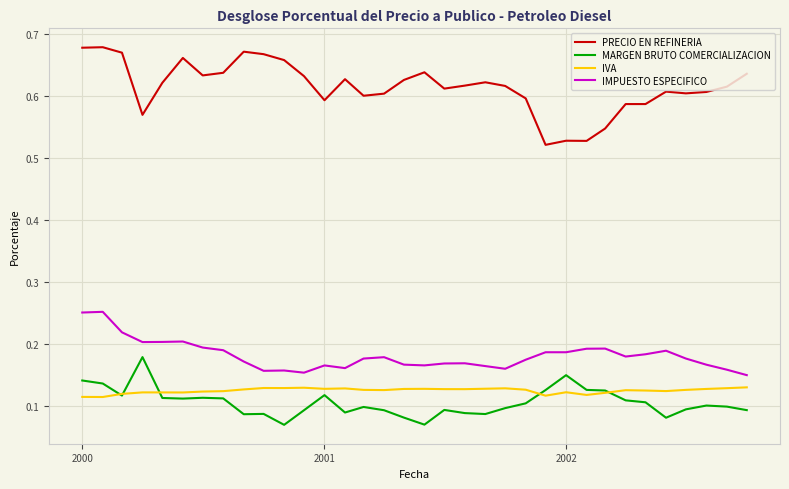

List the series in order of their peak value, highest first.

PRECIO EN REFINERIA, IMPUESTO ESPECIFICO, MARGEN BRUTO COMERCIALIZACION, IVA